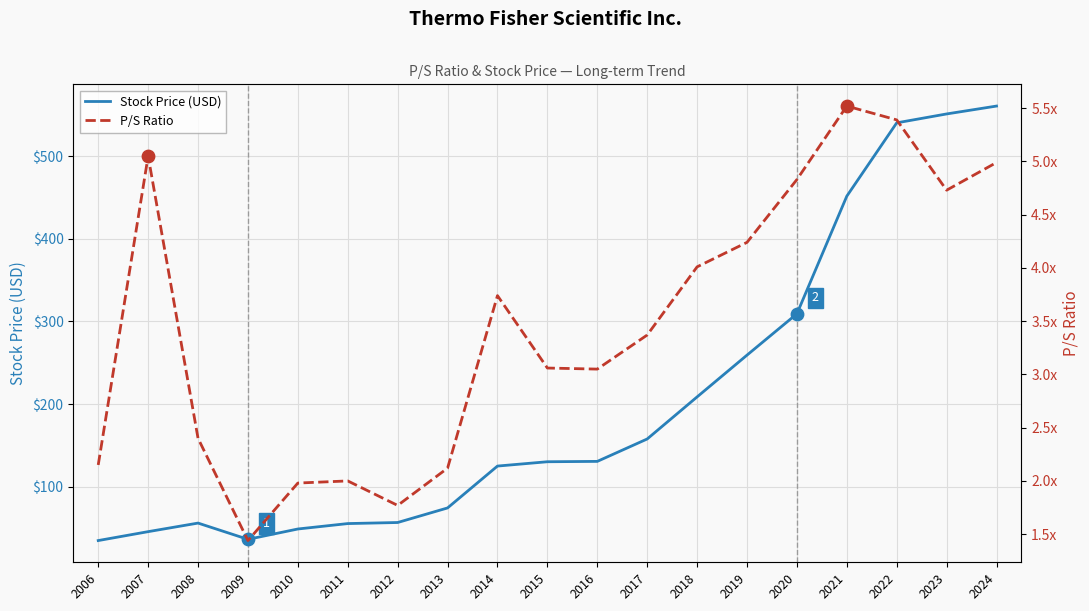

At how many categories does at least one series exceed 512?

3